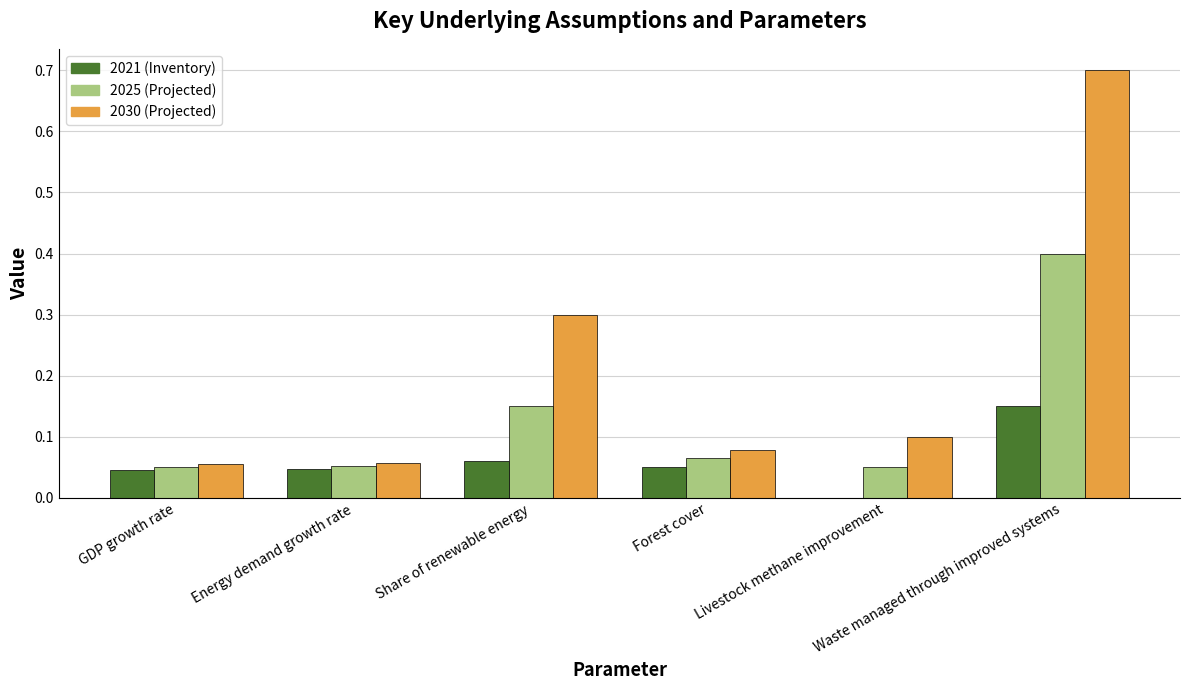

What is the sum of all 2021 (Inventory) values?

0.4